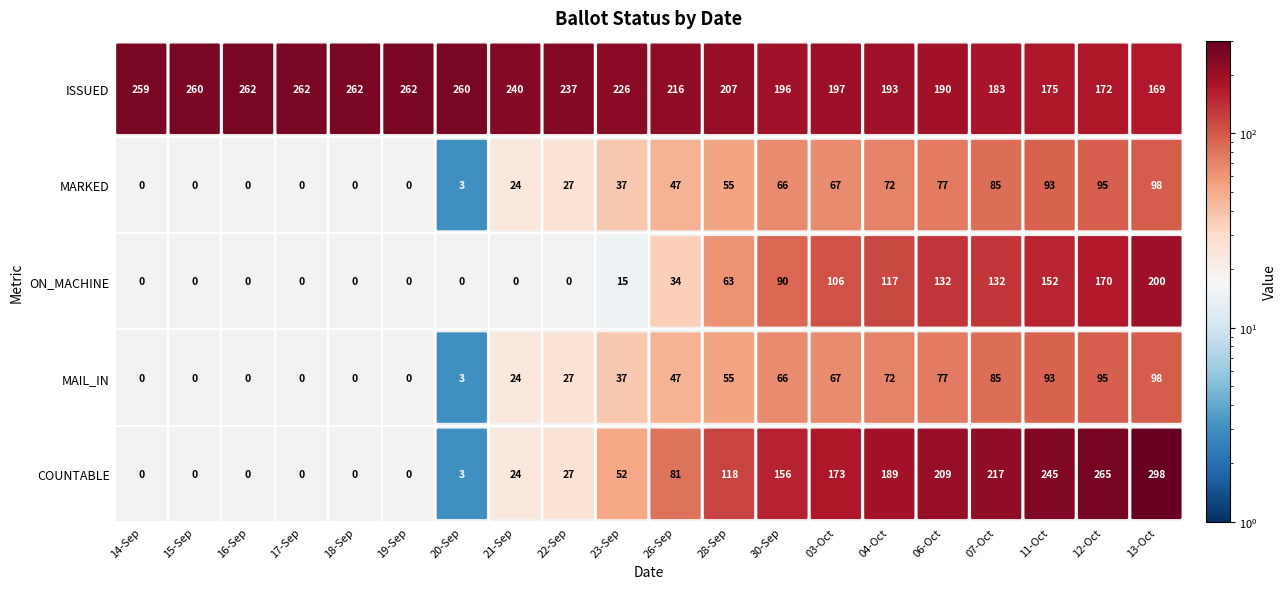

Is the value of MAIL_IN at 14-Sep greater than the value of COUNTABLE at 11-Oct?

No